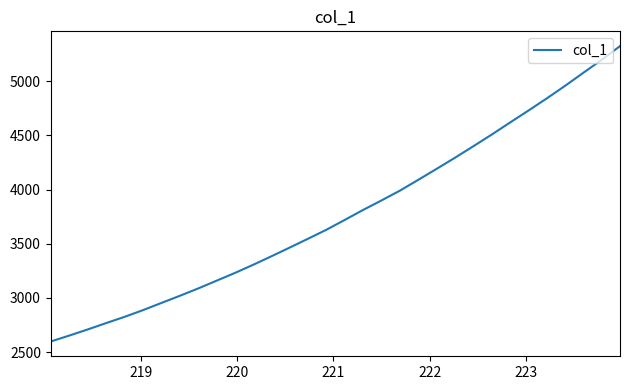

Reading right to left, extract all data points from this chart.

5322.8	5196.1	5076.7	4955.8	4839.6	4727.6	4617.3	4506.2	4398.6	4292.8	4190.1	4089.1	3989.2	3899.3	3811.6	3719.7	3628.9	3546.0	3464.4	3383.6	3304.8	3229.1	3157.6	3086.1	3018.3	2952.6	2886.5	2824.8	2767.4	2708.8	2652.6	2598.3